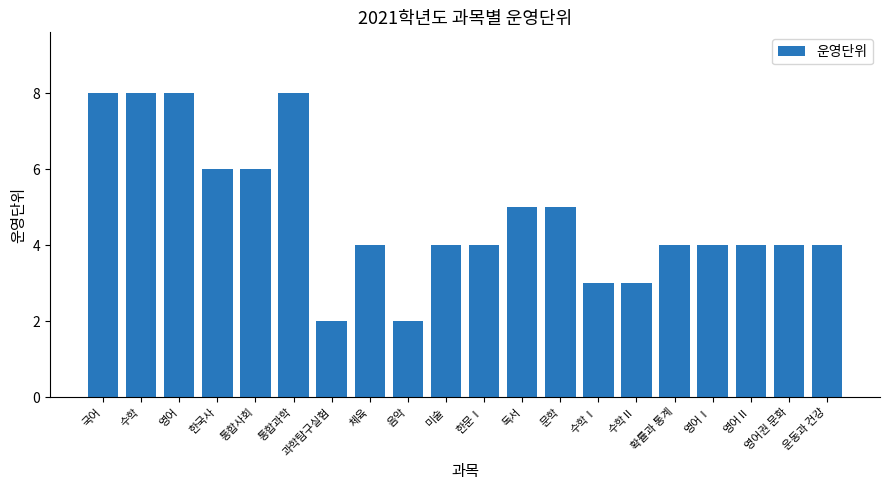

What is the label of the 4th bar from the left?

한국사